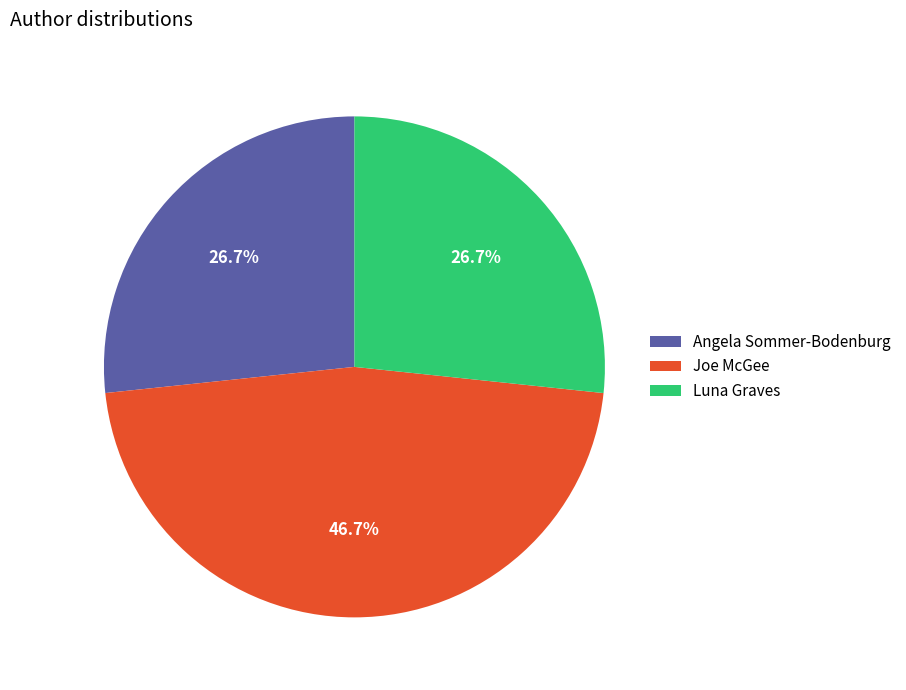

Which category has the biggest portion of the pie?

Joe McGee